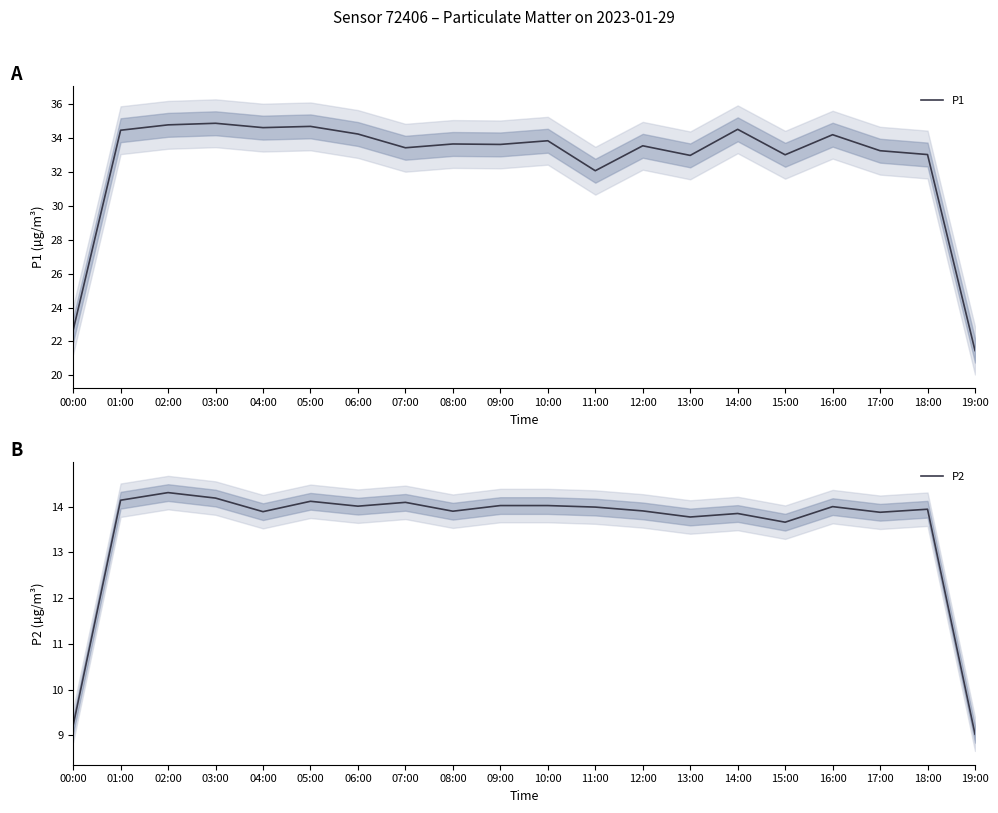

List the labels in order of P2 value, smallest first.

19:00, 00:00, 15:00, 13:00, 14:00, 17:00, 04:00, 08:00, 12:00, 18:00, 11:00, 16:00, 06:00, 09:00, 10:00, 07:00, 05:00, 01:00, 03:00, 02:00